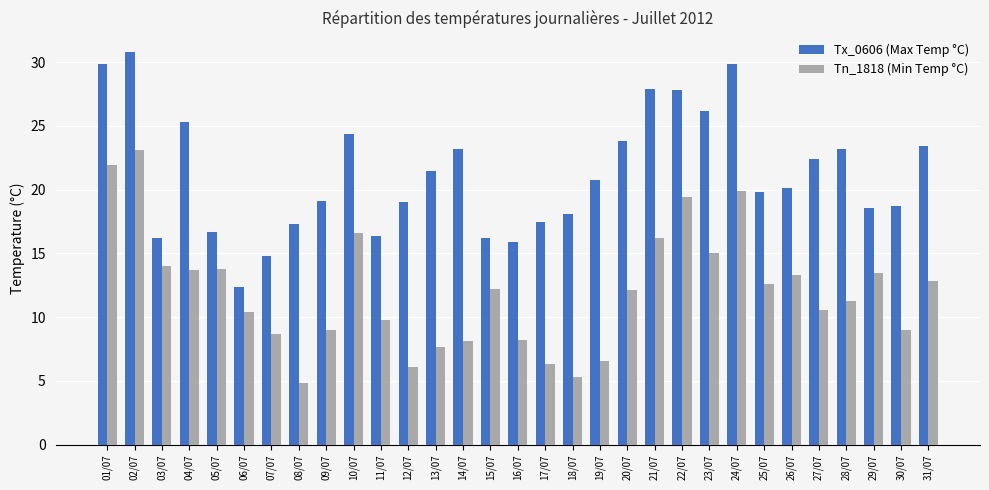

What is the total value across all series at 25/07?

32.4